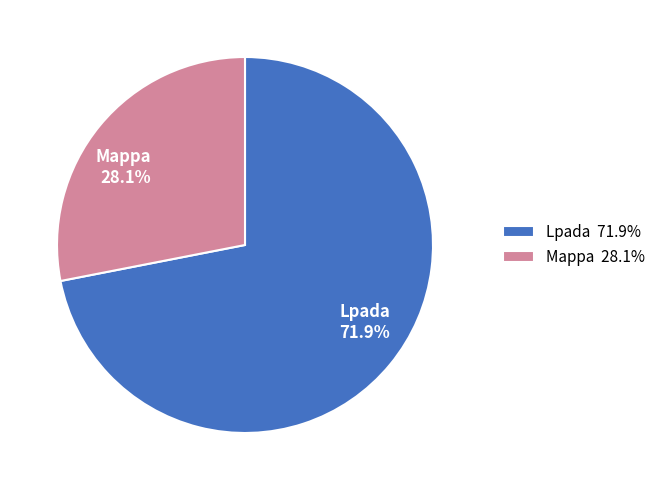

How many segments does this pie chart have?

2